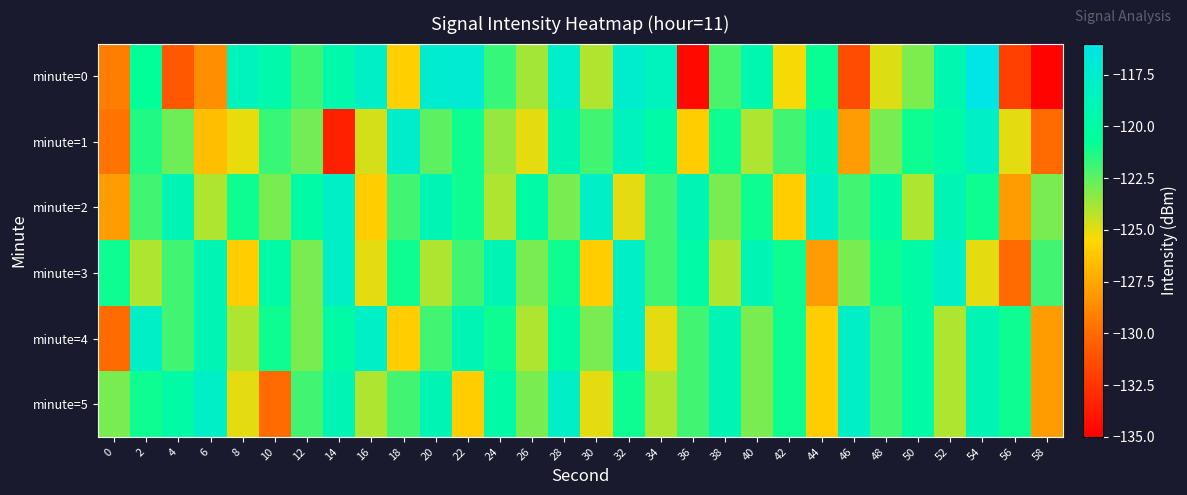

At which category is the sum across all series the highest?

32